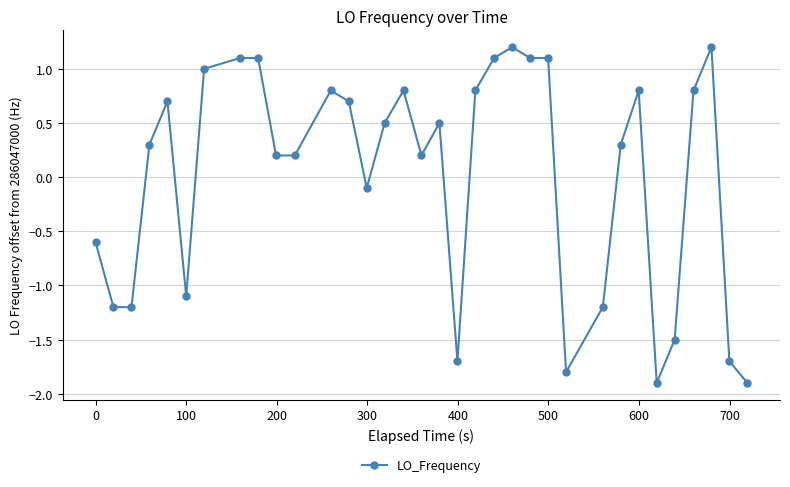

True or false: the data has more than 1 interior local peaks.

True